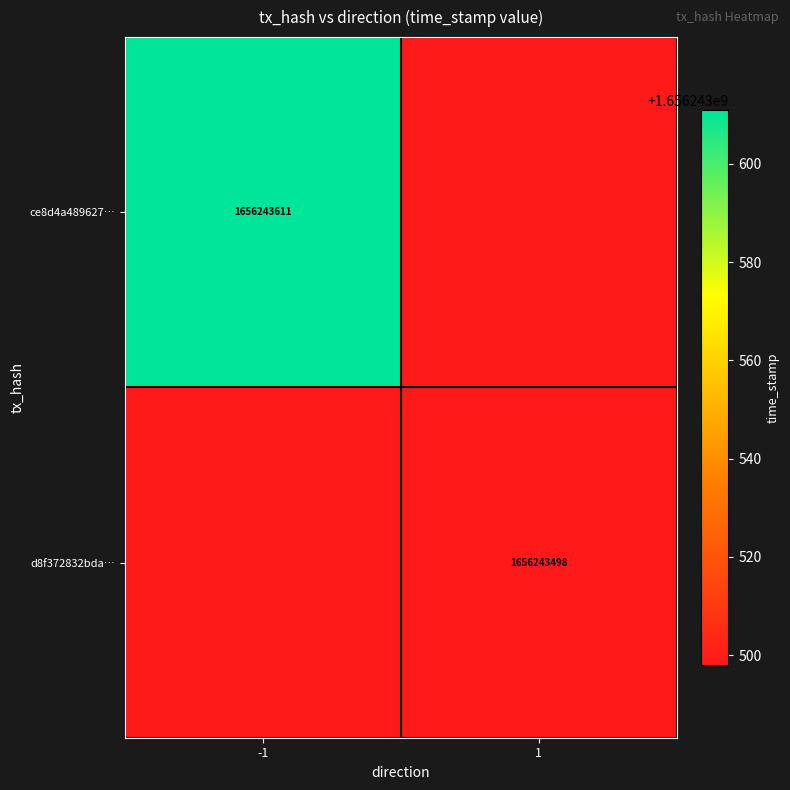

List the labels in order of d8f372832bda3c8998467541d6ac43f9c8f1f71 value, smallest first.

0, 1